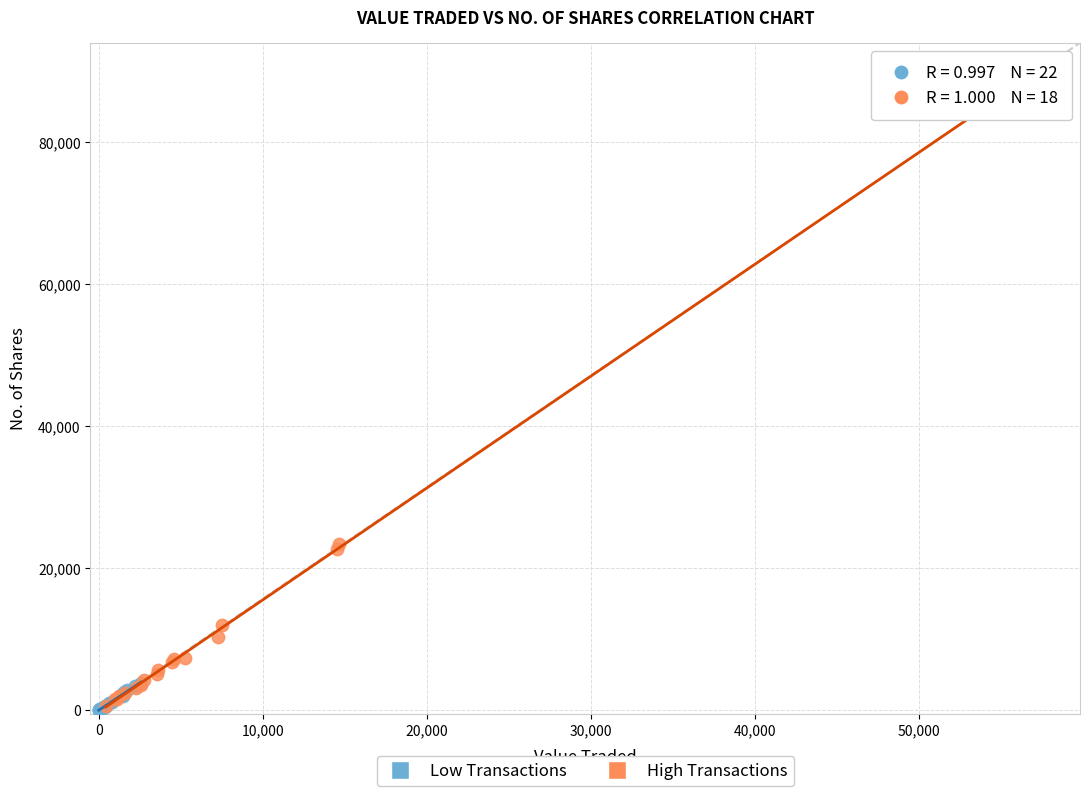

Which series has the widest spread of Y values?

High Transactions